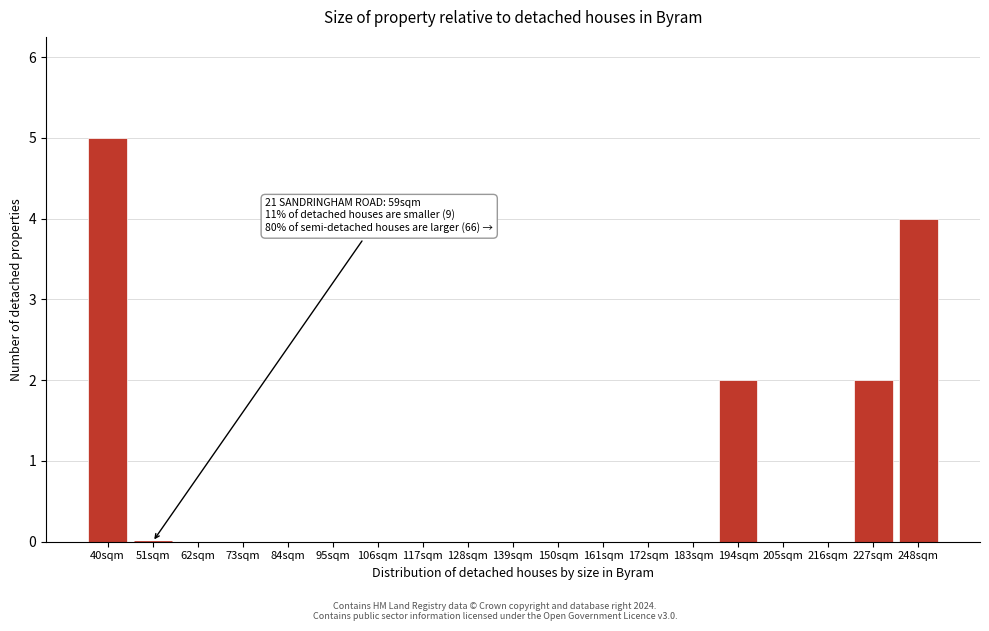

Reading left to right, list all the values displayed in this chart.

40sqm=5	51sqm=0	62sqm=0	73sqm=0	84sqm=0	95sqm=0	106sqm=0	117sqm=0	128sqm=0	139sqm=0	150sqm=0	161sqm=0	172sqm=0	183sqm=0	194sqm=2	205sqm=0	216sqm=0	227sqm=2	248sqm=4